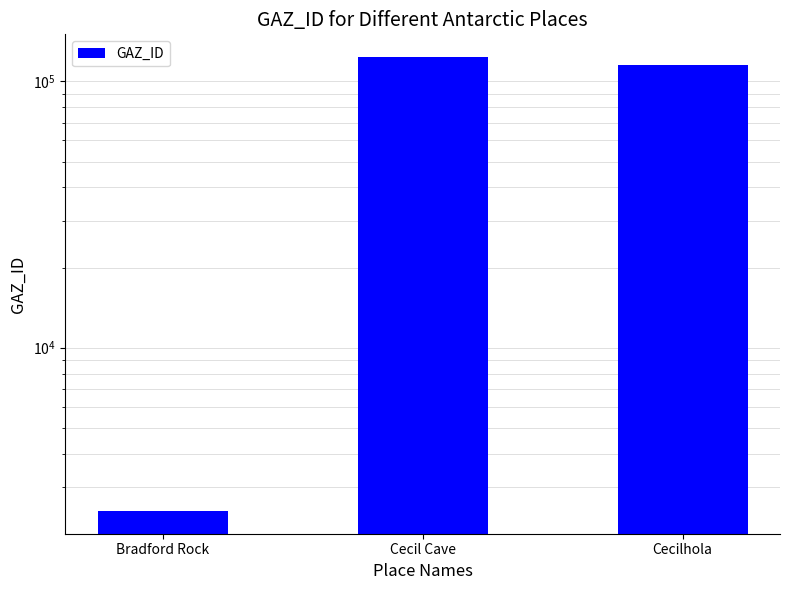

Is it true that the value at Cecilhola is 171114?

False